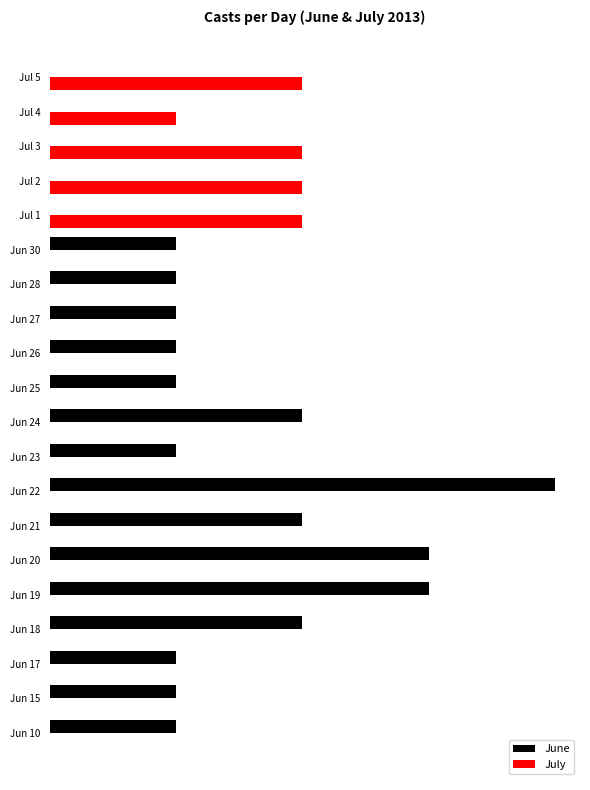

Reading left to right, extract all data points from this chart.

June: 1	1	1	2	3	3	2	4	1	2	1	1	1	1	1	0	0	0	0	0
July: 0	0	0	0	0	0	0	0	0	0	0	0	0	0	0	2	2	2	1	2